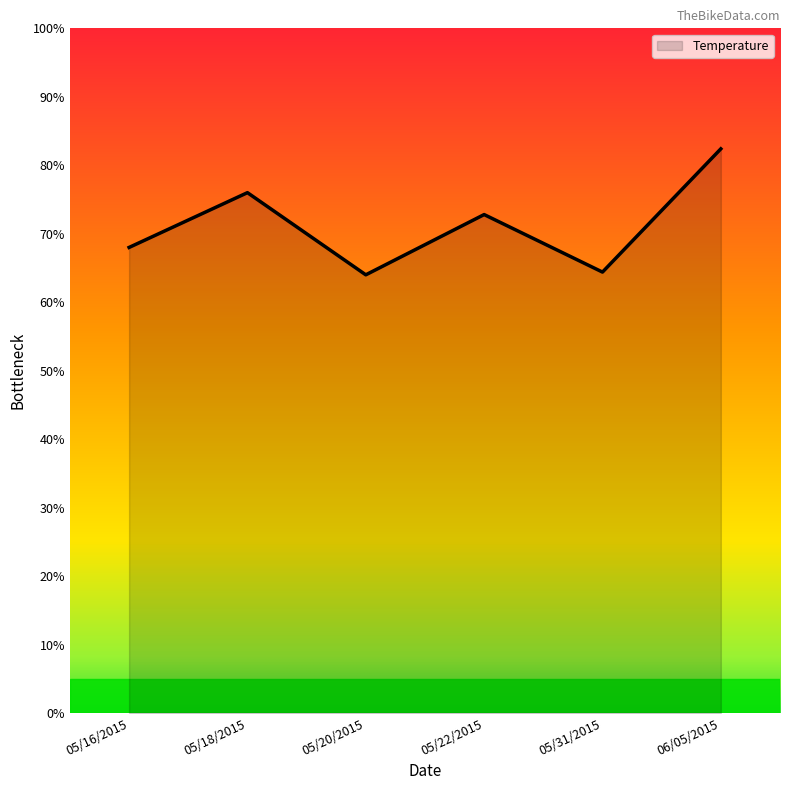

What is the sum of all values?

427.6